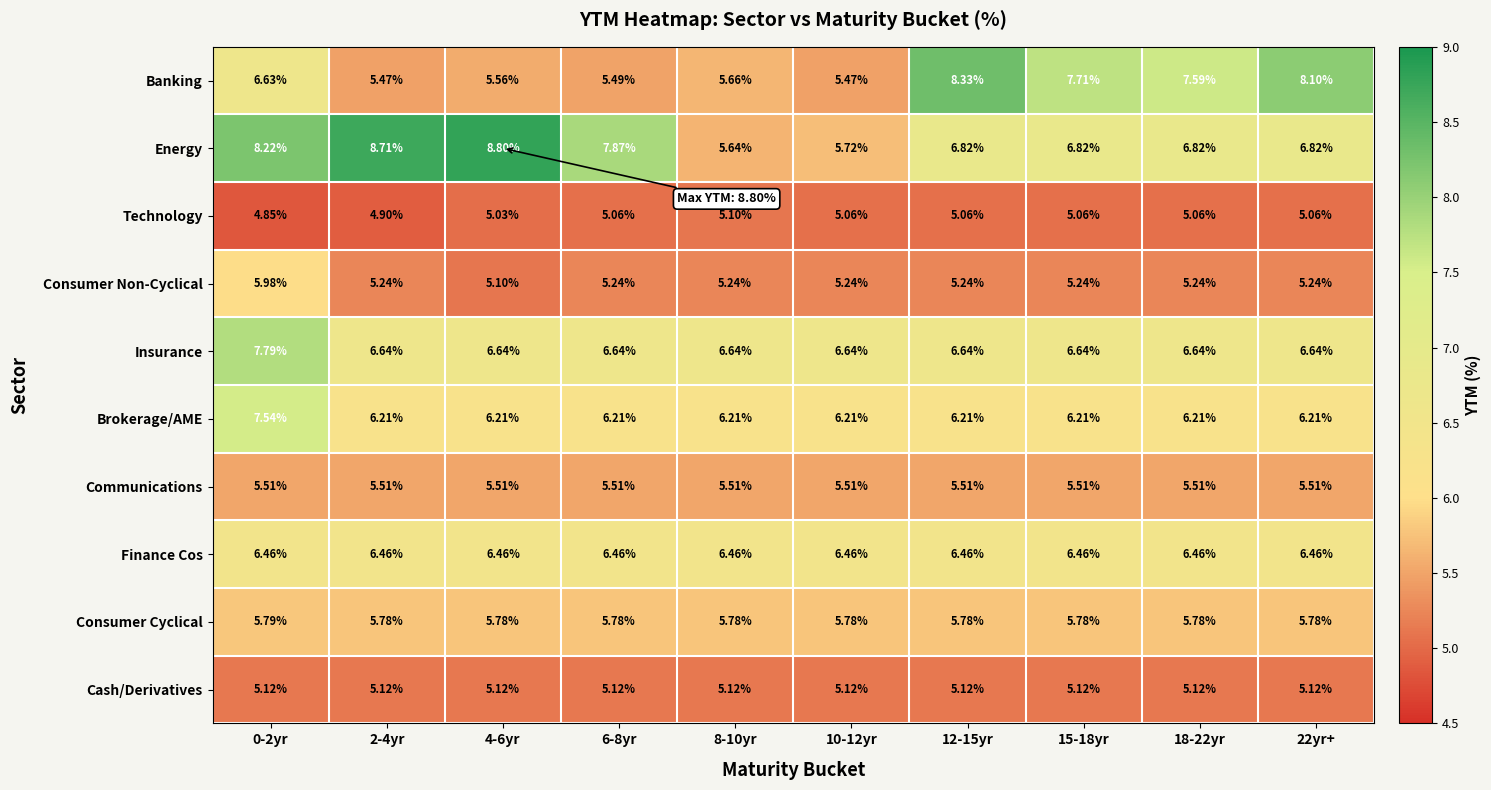

At 0-2yr, list the series in order from smallest to largest.

Technology, Cash/Derivatives, Communications, Consumer Cyclical, Consumer Non-Cyclical, Finance Cos, Banking, Brokerage/AME, Insurance, Energy